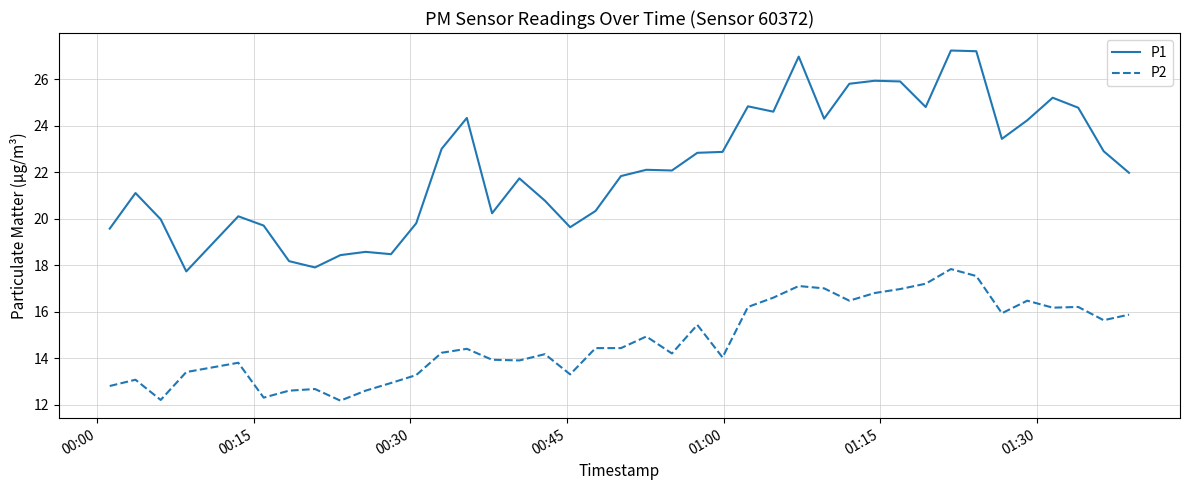

True or false: P1 and P2 cross at least once.

False